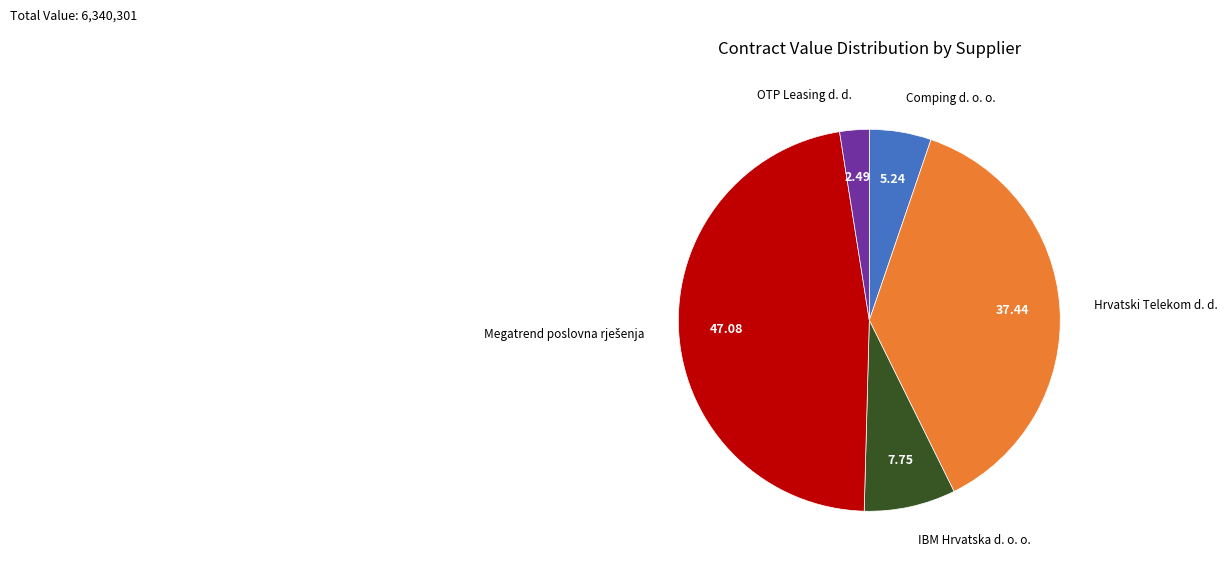

Is there any slice that represents more than half of the pie?

No